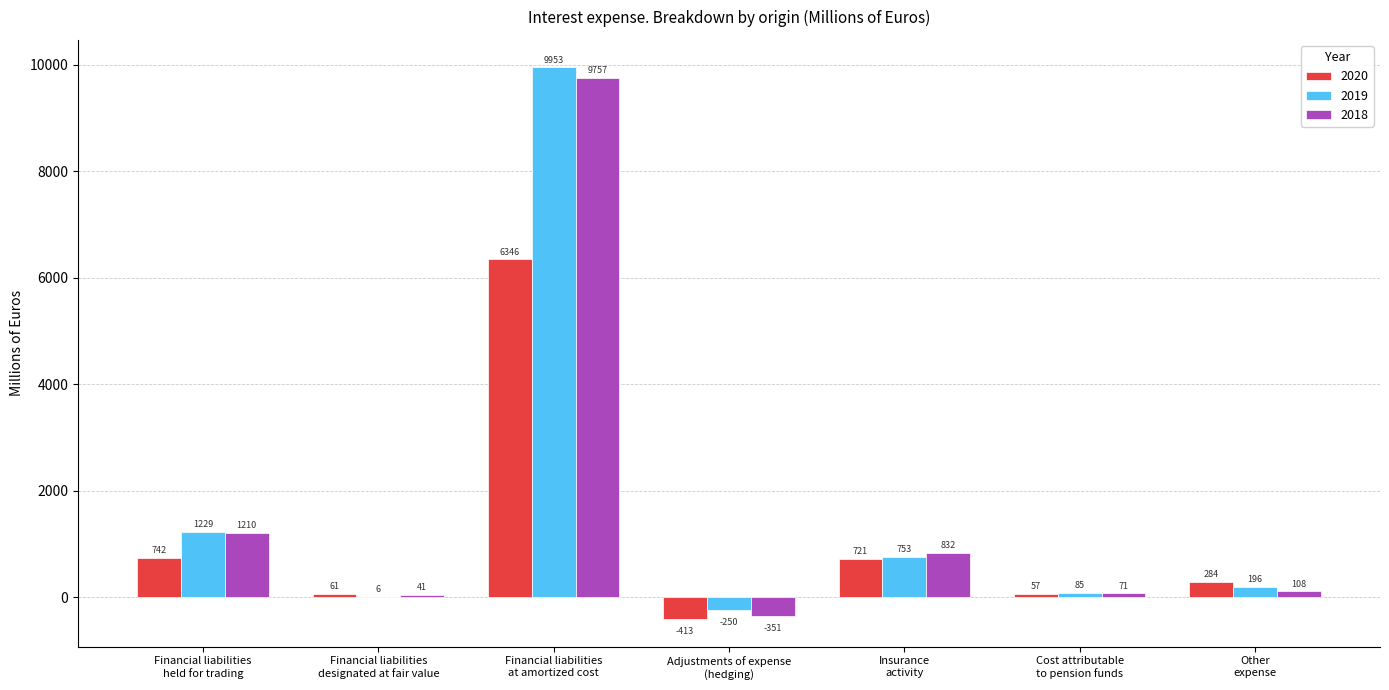

What is the difference between the 2020 values at Financial liabilities
at amortized cost and Adjustments of expense
(hedging)?

6759